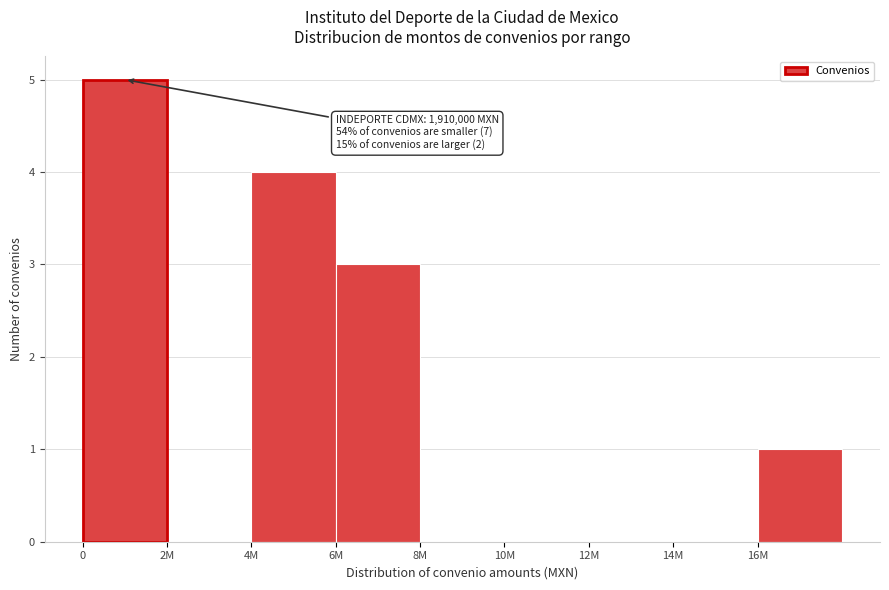

Reading left to right, what are all the values shown in this chart?

0=5	2M=0	4M=4	6M=3	8M=0	10M=0	12M=0	14M=0	16M=1